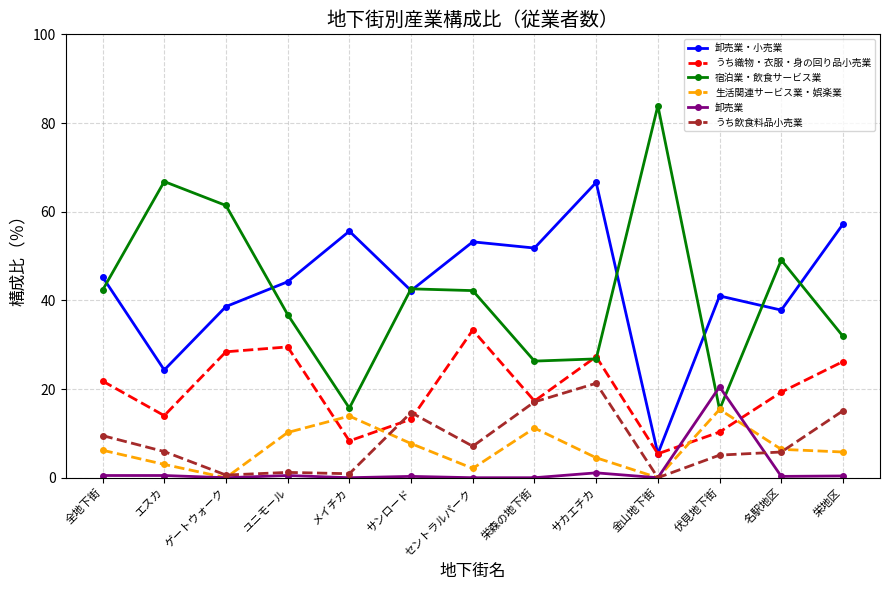

How many distinct data groups are displayed?

6